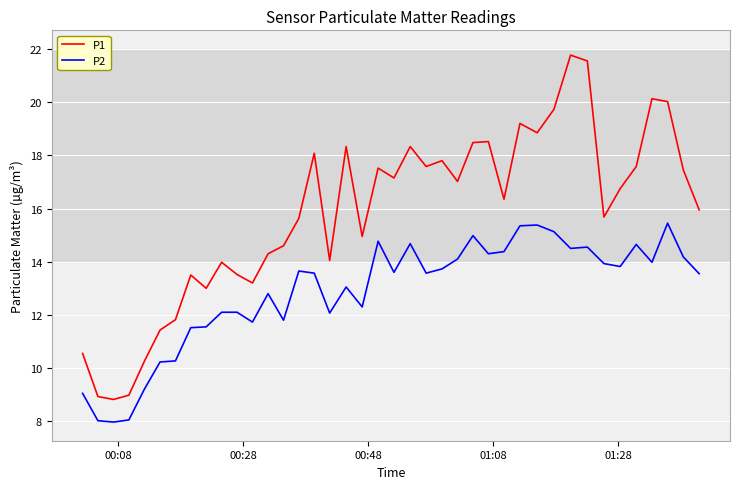

What is the lowest value of the P1 series?

8.8